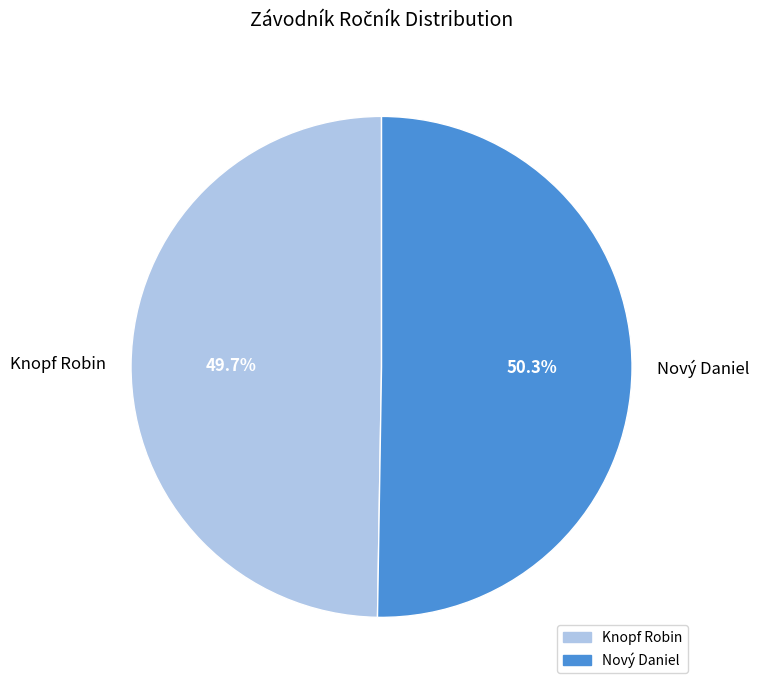

To the nearest percent, what percentage of the pie is Knopf Robin?

50%